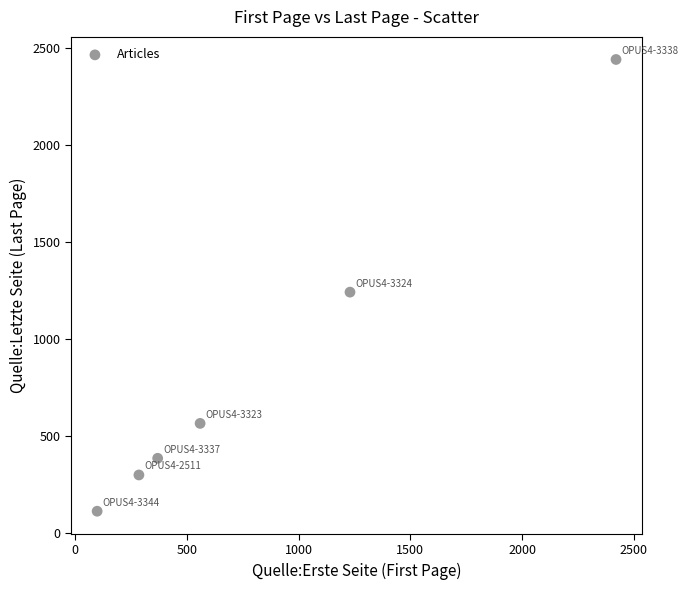

What is the range of X values (max minus min)?

2323